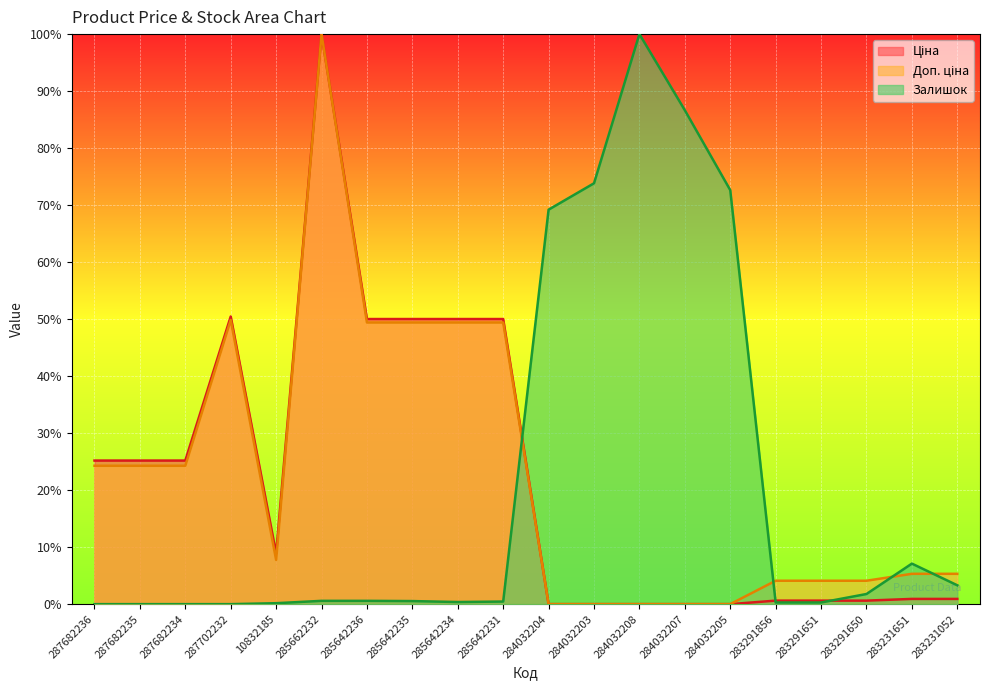

True or false: Залишок and Доп. ціна cross at least once.

True